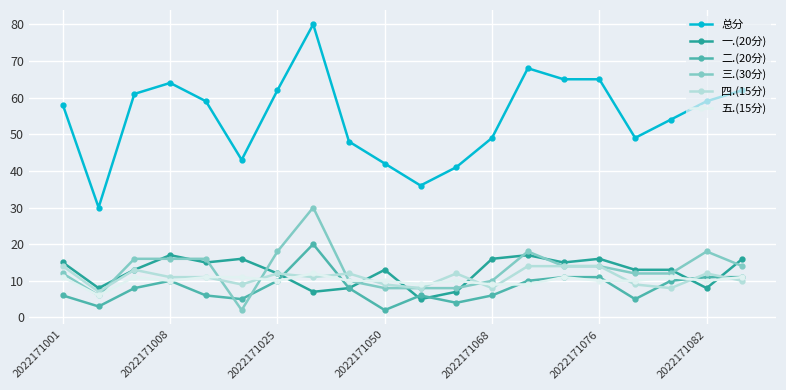

True or false: 三.(30分) has more than 0 points higher than both neighbors.

True